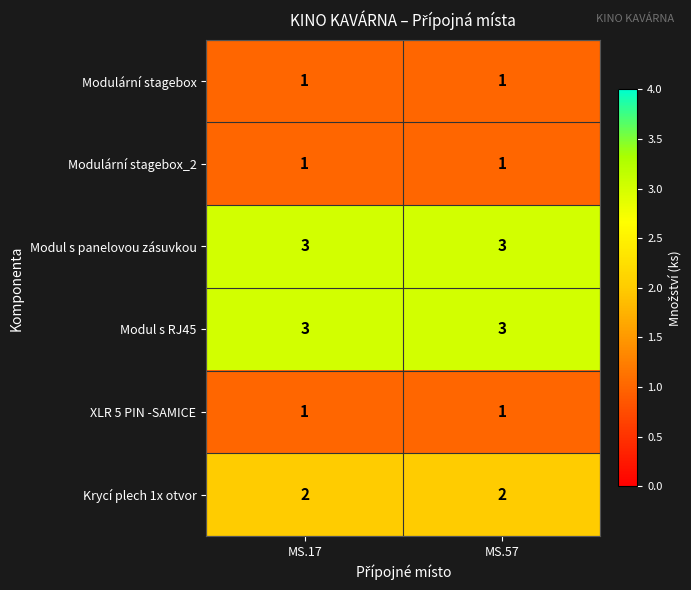

Reading left to right, transcribe all the data shown in this chart.

Modulární stagebox: 1	1
Modulární stagebox_2: 1	1
Modul s panelovou zásuvkou: 3	3
Modul s RJ45: 3	3
XLR 5 PIN -SAMICE: 1	1
Krycí plech 1x otvor: 2	2